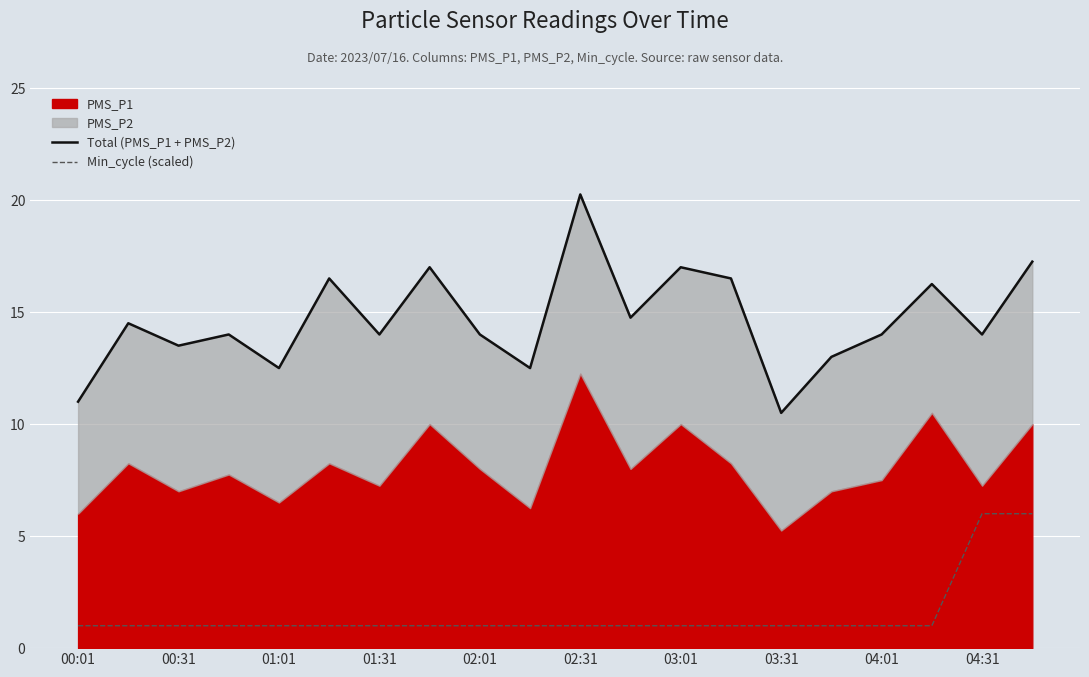

Reading left to right, list all the values displayed in this chart.

Total (PMS_P1 + PMS_P2): 11.0	14.5	13.5	14.0	12.5	16.5	14.0	17.0	14.0	12.5	20.2	14.8	17.0	16.5	10.5	13.0	14.0	16.2	14.0	17.2
Min_cycle (scaled): 1.0	1.0	1.0	1.0	1.0	1.0	1.0	1.0	1.0	1.0	1.0	1.0	1.0	1.0	1.0	1.0	1.0	1.0	6.0	6.0